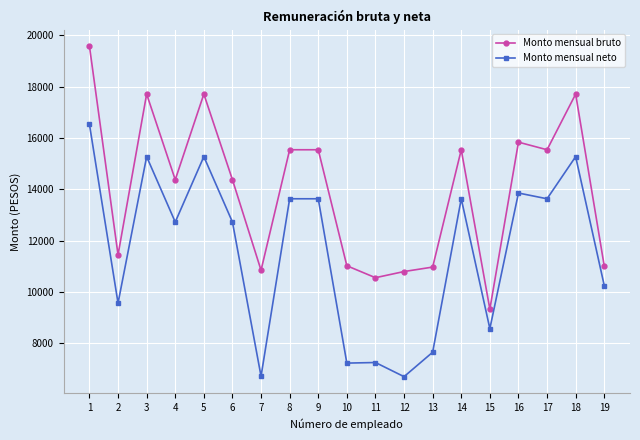

What is the spread (max minus min) of values at 17?

1907.9